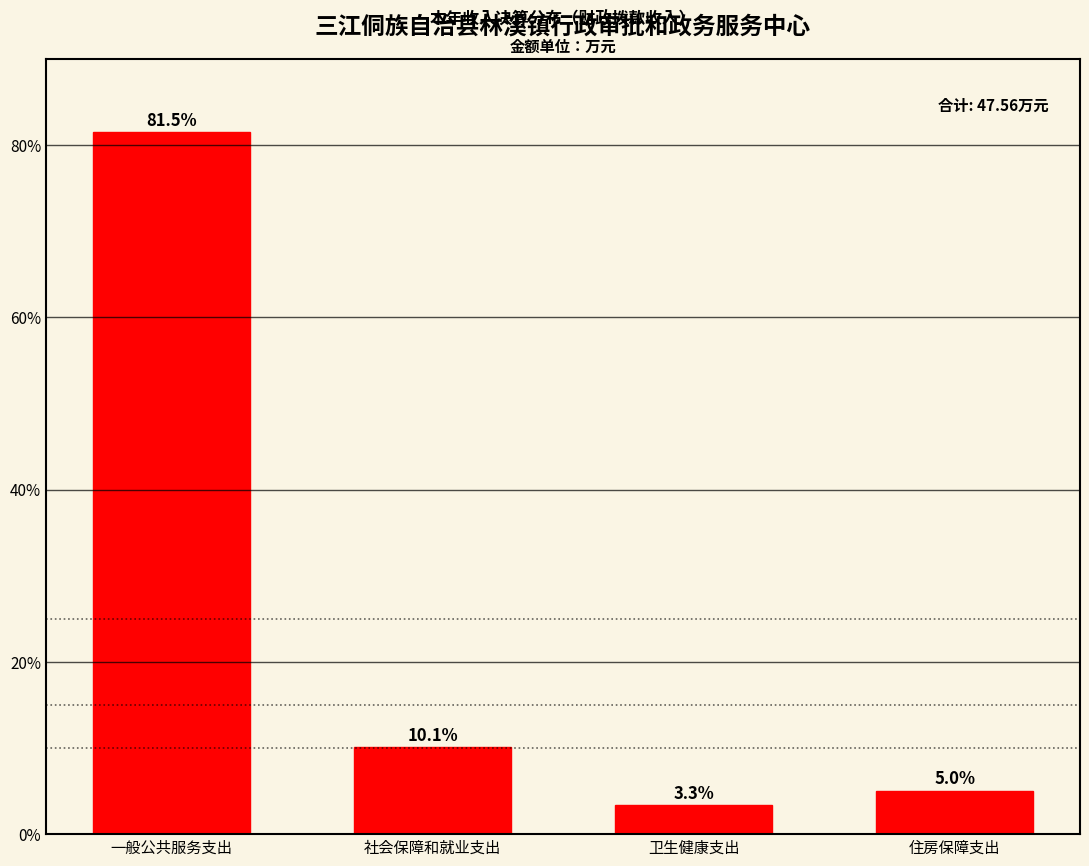

Reading left to right, transcribe all the data shown in this chart.

一般公共服务支出=81.5	社会保障和就业支出=10.1	卫生健康支出=3.3	住房保障支出=5.0